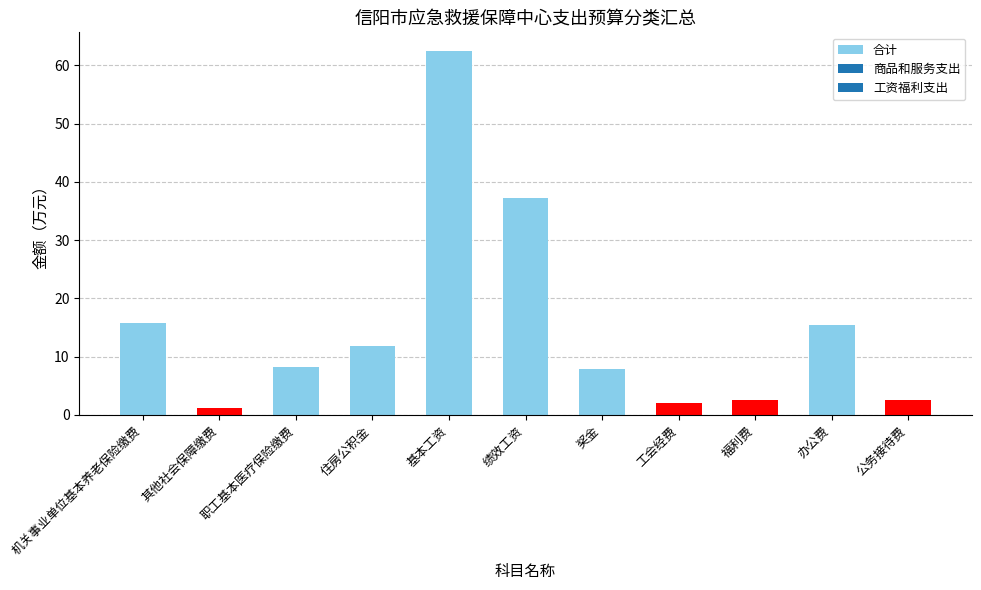

What is the sum of all values?

166.9